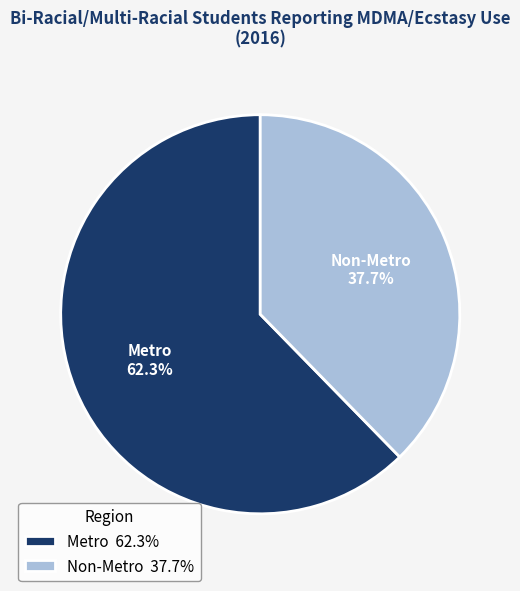

Do Non-Metro and Metro together represent more than half of the pie?

Yes